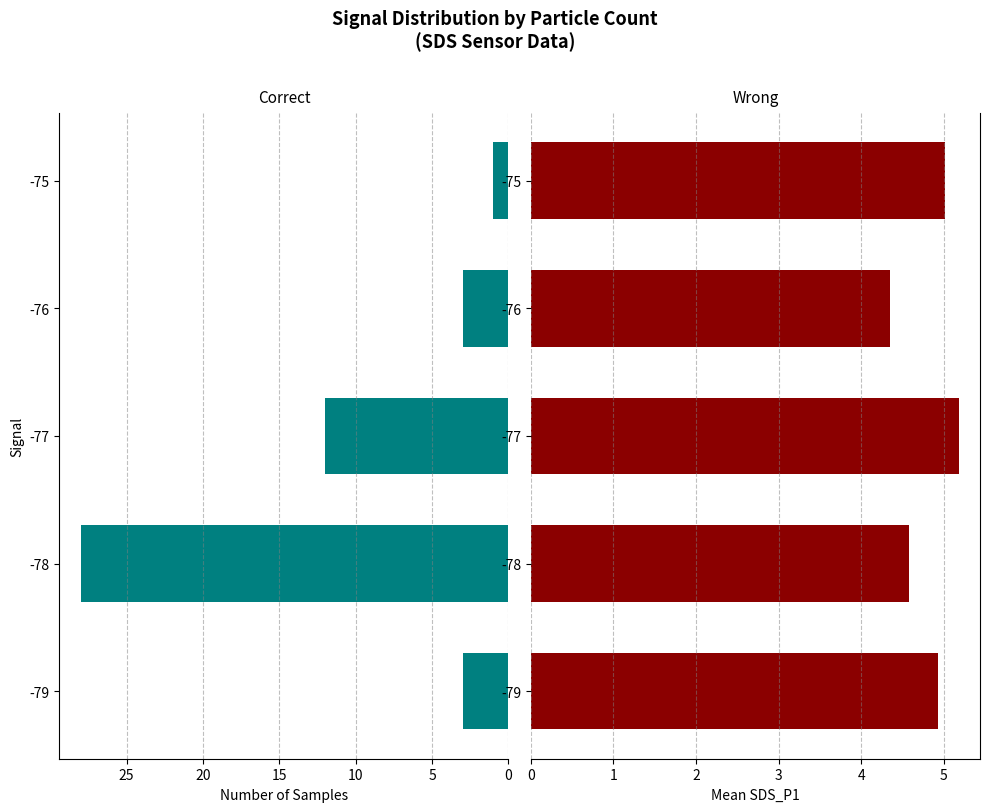

At 5, list the series in order from smallest to largest.

Wrong, Correct